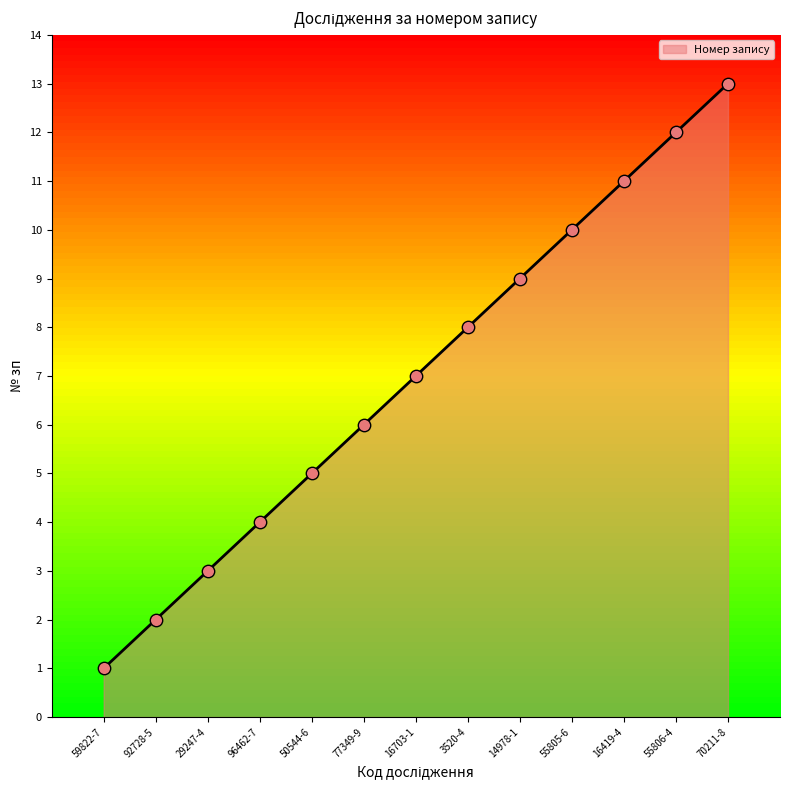

Between 50544-6 and 55805-6, which is larger?

55805-6